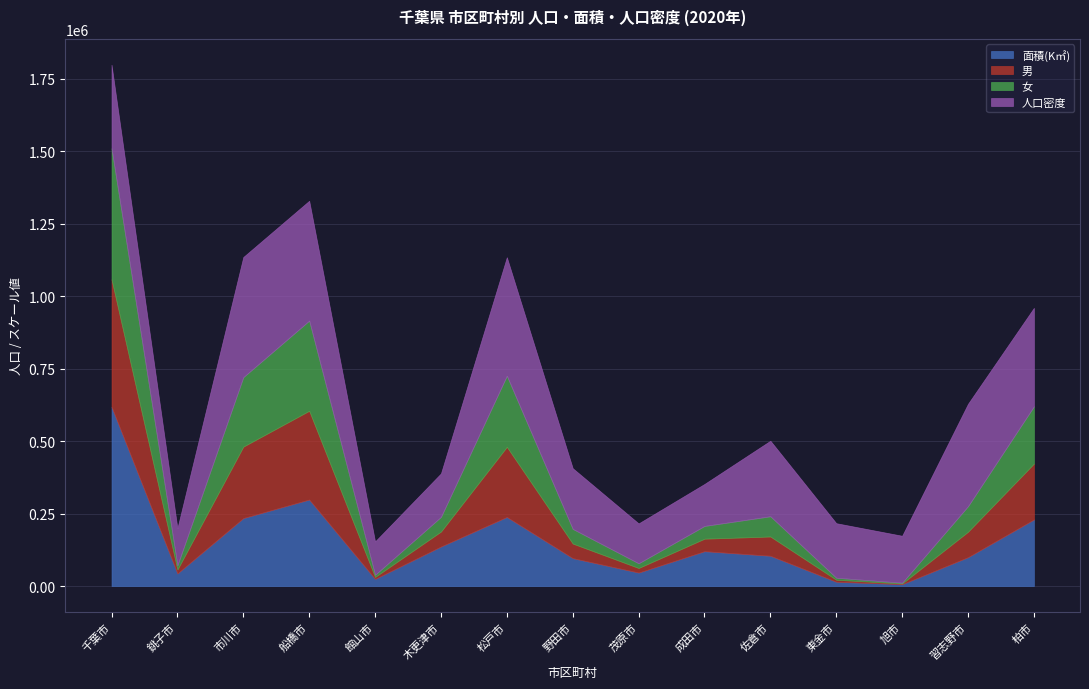

What is the label of the 3rd point from the left?

市川市